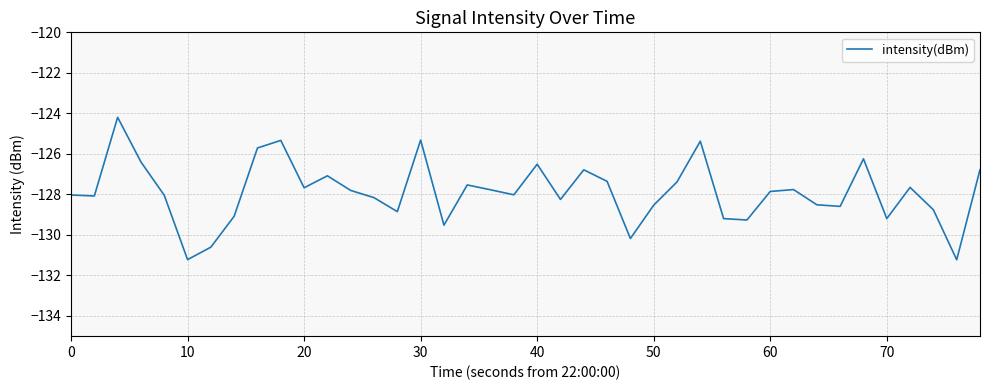

What is the smallest value displayed?

-131.2